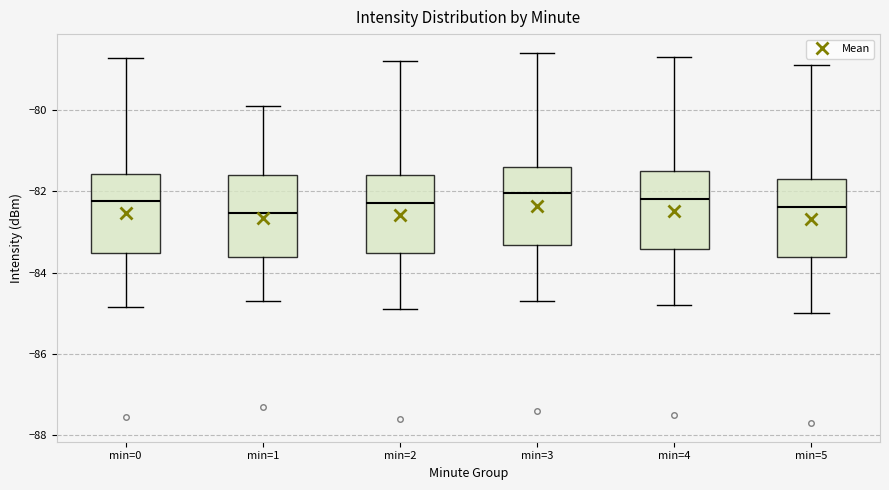

Reading left to right, read every box against the y-axis: the position of its median line, the range the box covers, and the ends of its whiskers. The values are not printed on the chart, so give them approximately, as read against the axis.

min=0: median -82.2, box -83.6 to -81.6, whiskers -84.8 to -78.8
min=1: median -82.6, box -83.6 to -81.6, whiskers -84.6 to -79.8
min=2: median -82.2, box -83.6 to -81.6, whiskers -84.8 to -78.8
min=3: median -82.0, box -83.4 to -81.4, whiskers -84.6 to -78.6
min=4: median -82.2, box -83.4 to -81.4, whiskers -84.8 to -78.6
min=5: median -82.4, box -83.6 to -81.6, whiskers -85.0 to -78.8